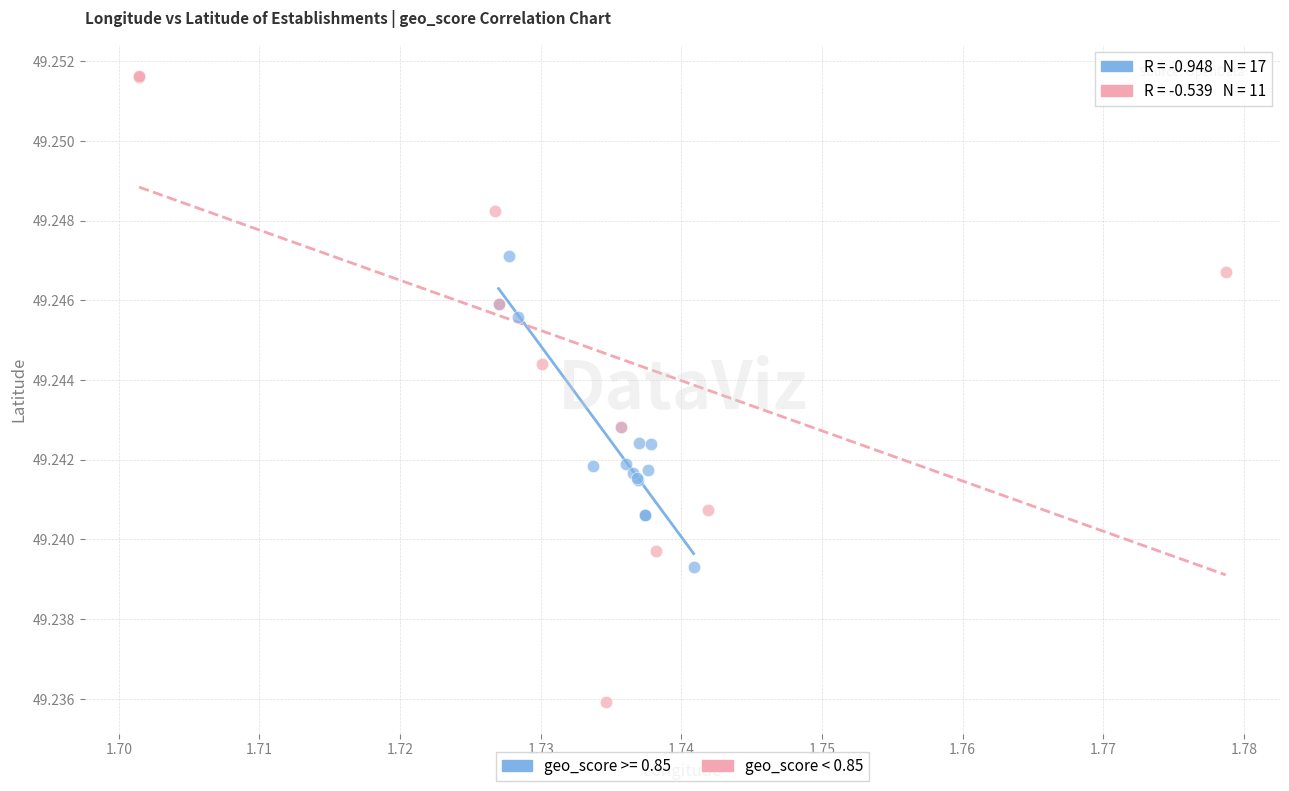

Which series contains the lowest Y value?

geo_score < 0.85